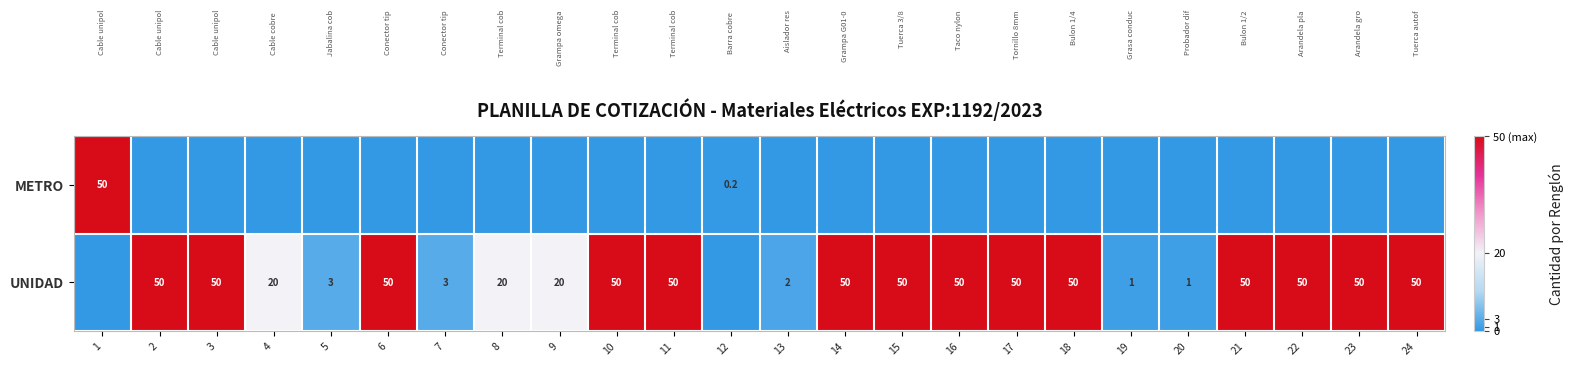

What is the difference between the UNIDAD values at 4 and 7?

17.0